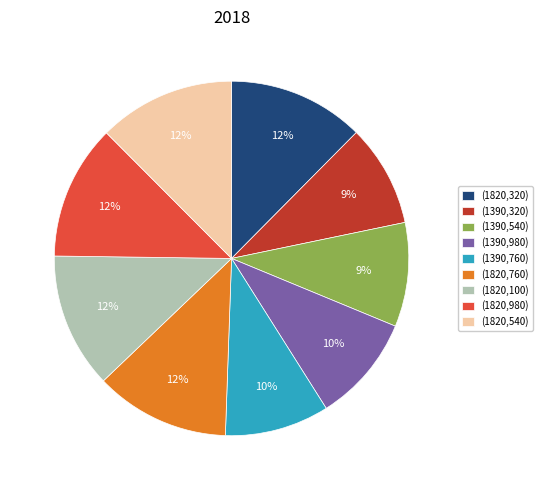

Is it true that (1390,320) is 9% of the pie?

True